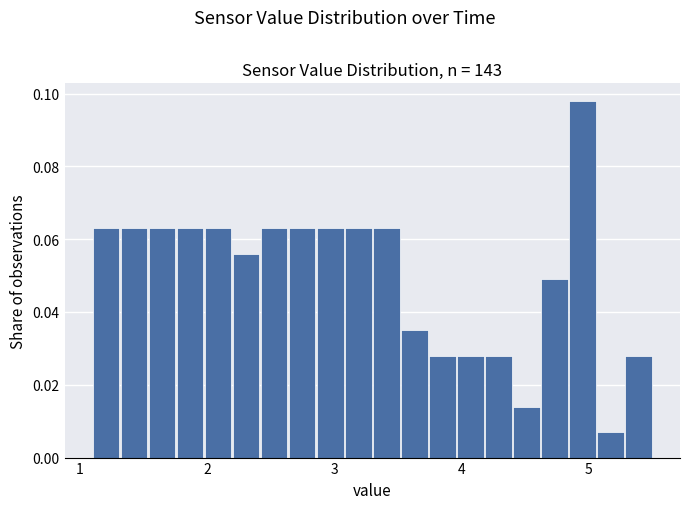

Read against the x-axis, roughly where is the centre of the tallest bar?

5.0